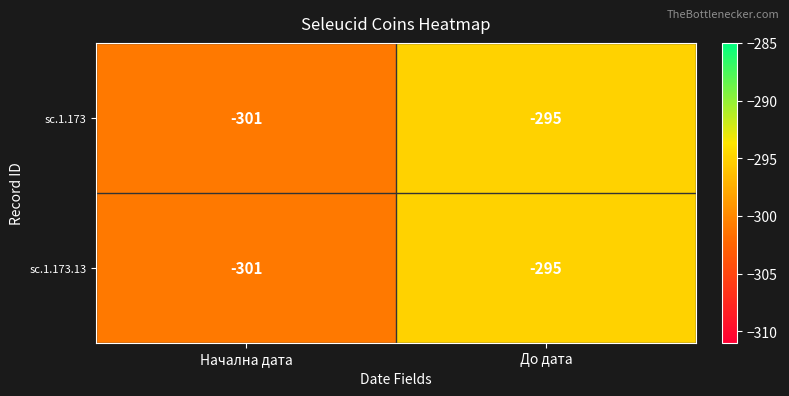

What is the average value of the sc.1.173 series?

-298